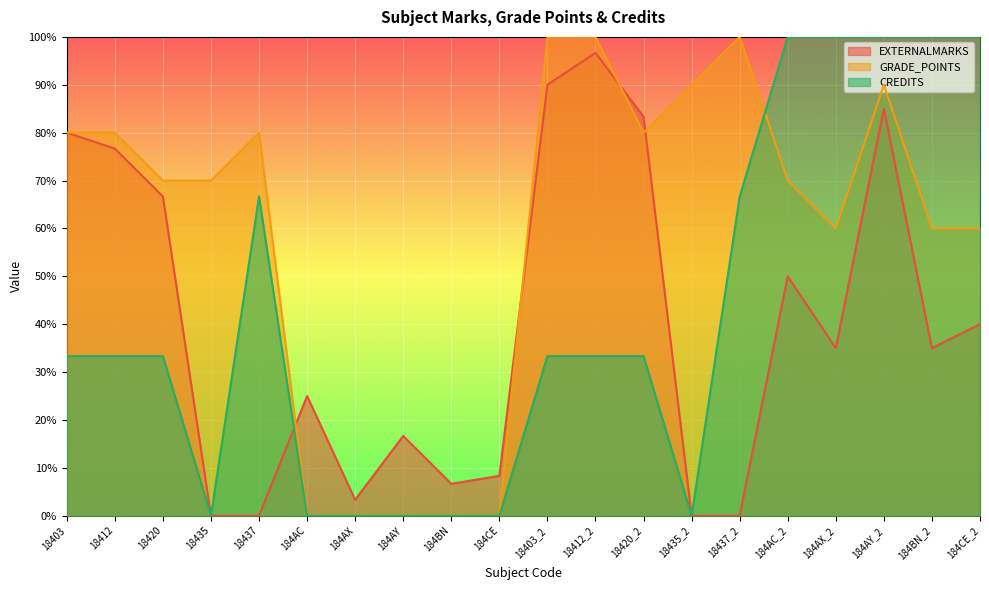

How many values in GRADE_POINTS are above zero?

15